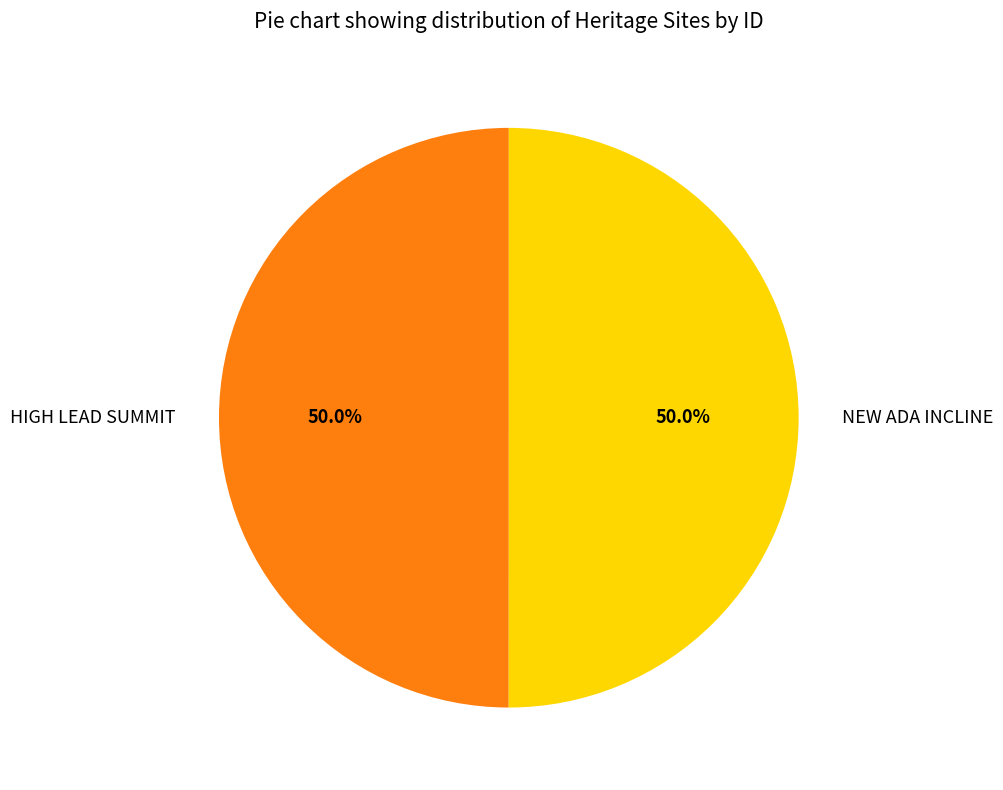

How many slices are in this pie chart?

2